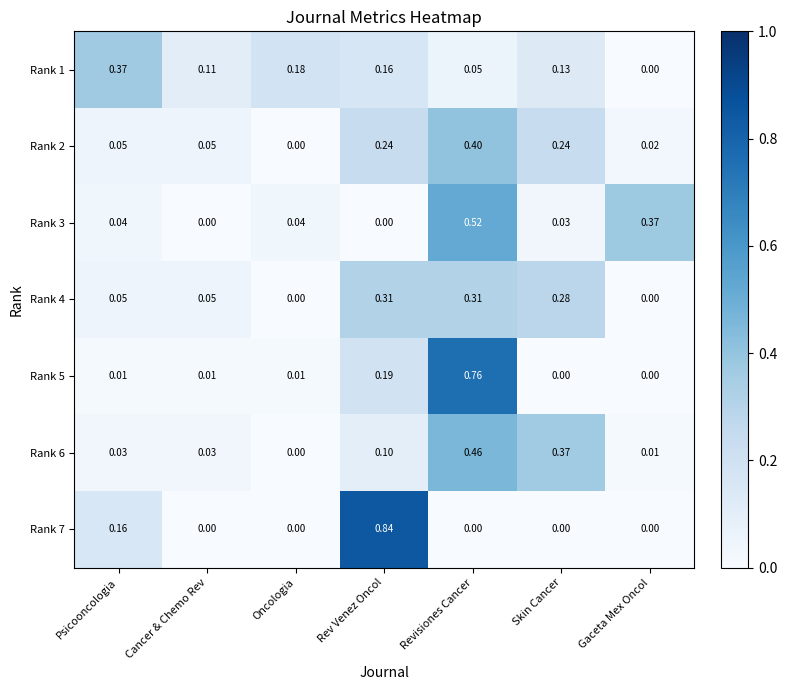

Count the number of categories in the chart.

7